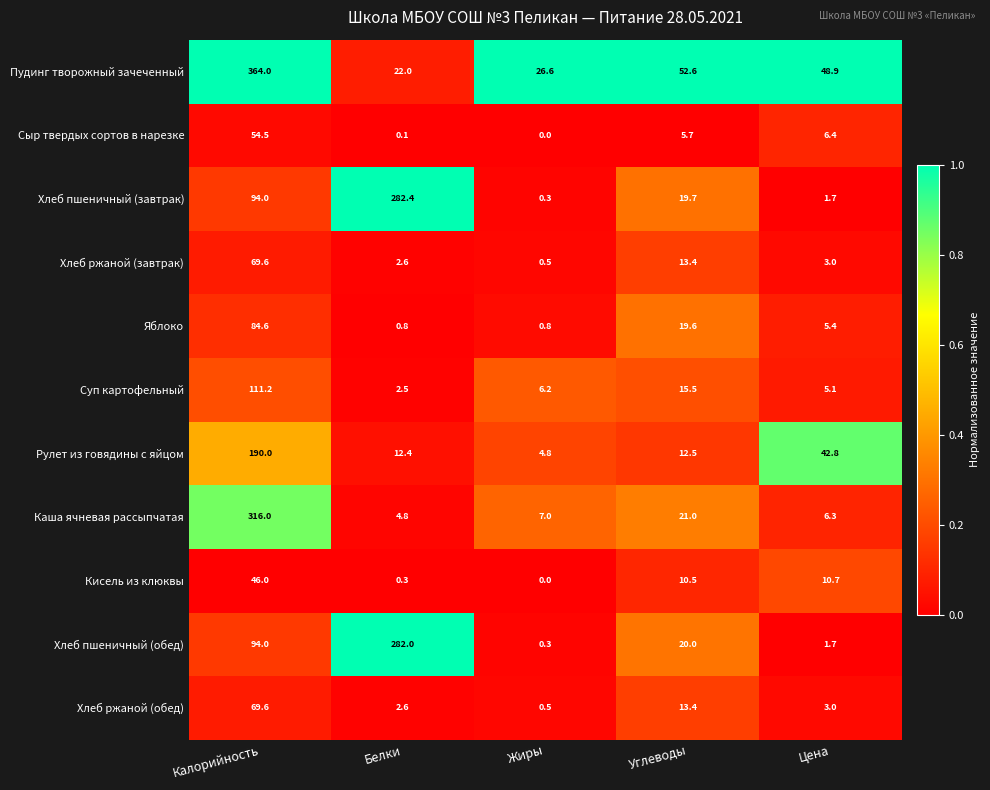

What is the sum of all Хлеб ржаной (обед) values?

89.1